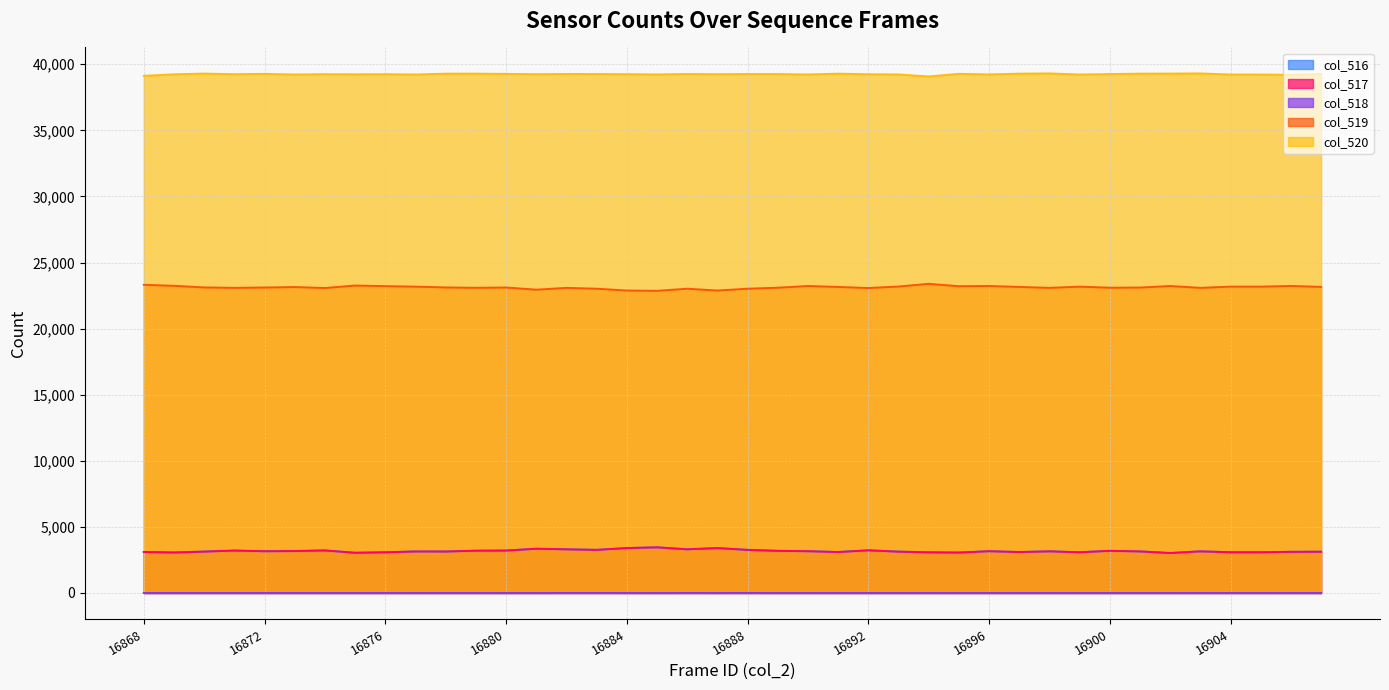

What is the value of the col_517 point at the 26th from the left?

3127